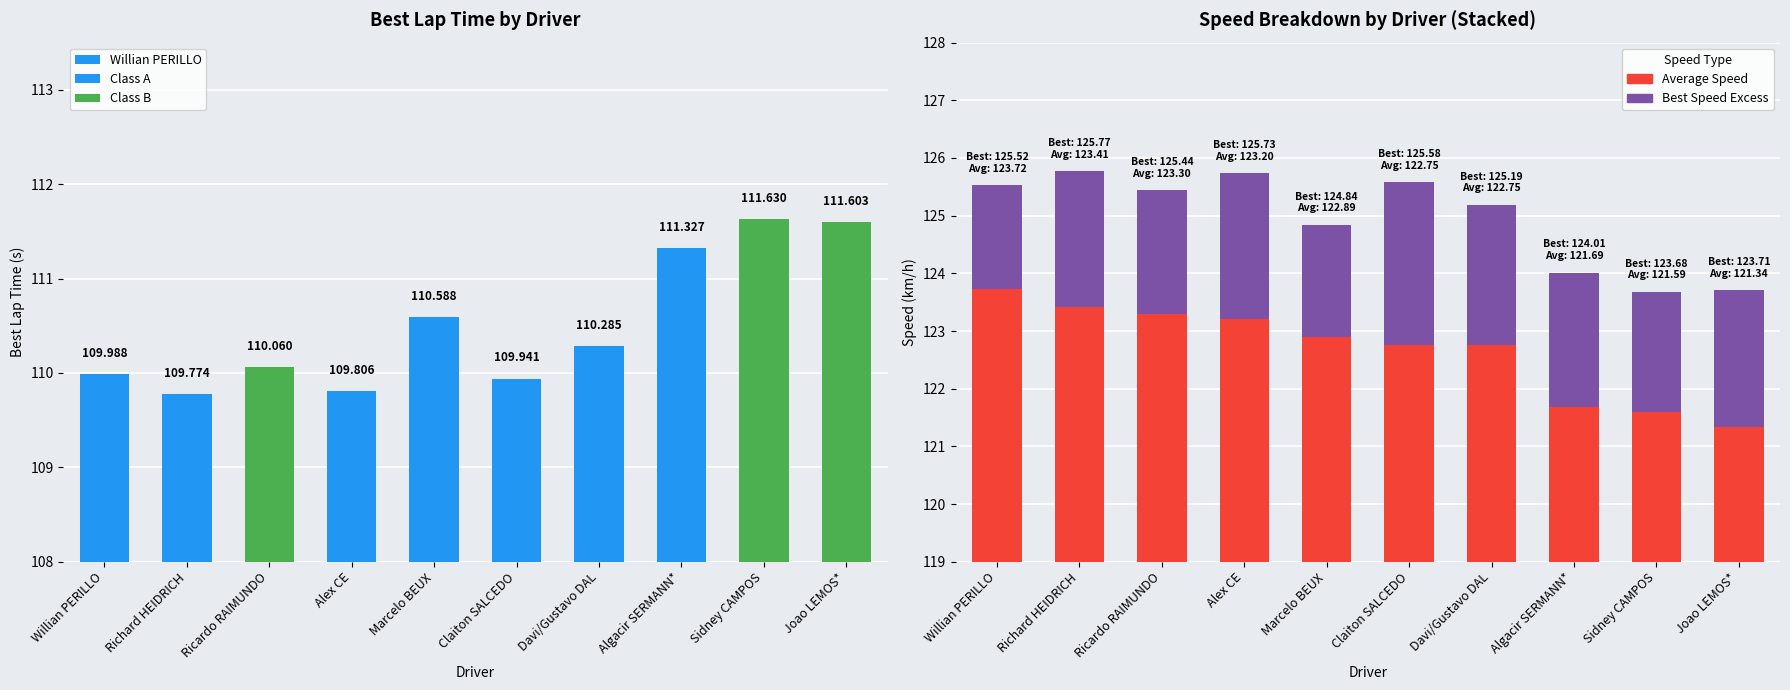

Reading right to left, transcribe all the data shown in this chart.

Average Speed: Joao LEMOS*=121.3	Sidney CAMPOS=121.6	Algacir SERMANN*=121.7	Davi/Gustavo DAL=122.8	Claiton SALCEDO=122.8	Marcelo BEUX=122.9	Alex CE=123.2	Ricardo RAIMUNDO=123.3	Richard HEIDRICH=123.4	Willian PERILLO=123.7
Best Speed Excess: Joao LEMOS*=2.4	Sidney CAMPOS=2.1	Algacir SERMANN*=2.3	Davi/Gustavo DAL=2.4	Claiton SALCEDO=2.8	Marcelo BEUX=1.9	Alex CE=2.5	Ricardo RAIMUNDO=2.1	Richard HEIDRICH=2.4	Willian PERILLO=1.8